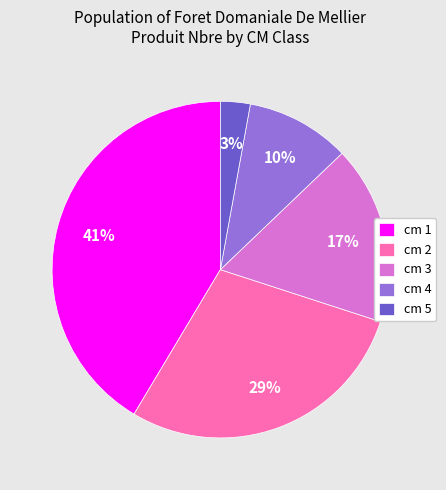

Is it true that cm 3 is 17% of the pie?

True